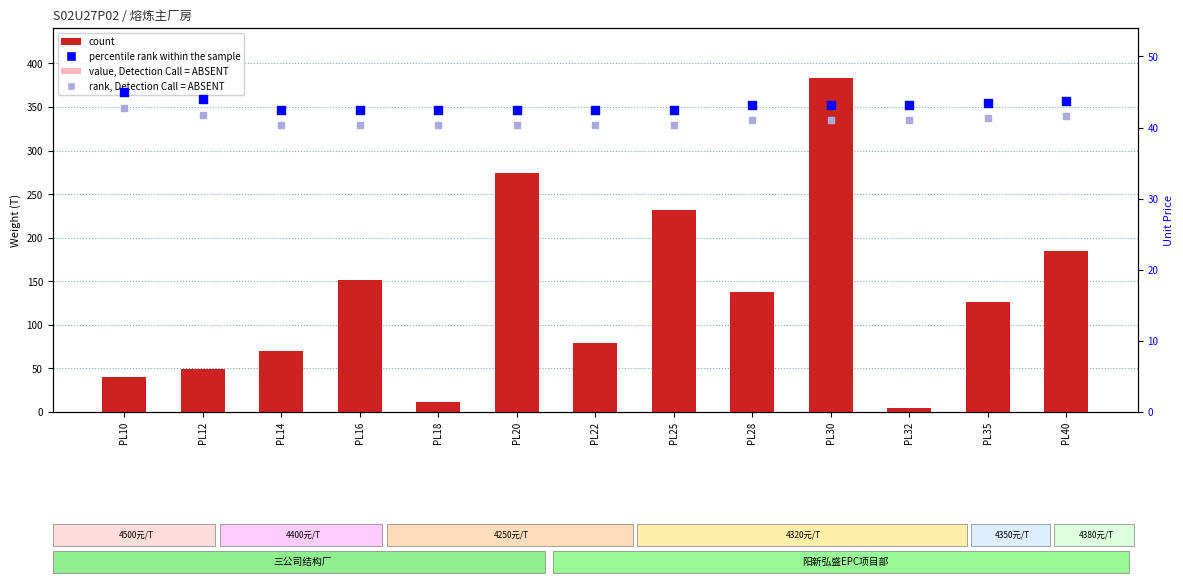

What are all the series names shown in the legend?

count, value, Detection Call = ABSENT, percentile rank within the sample, rank, Detection Call = ABSENT